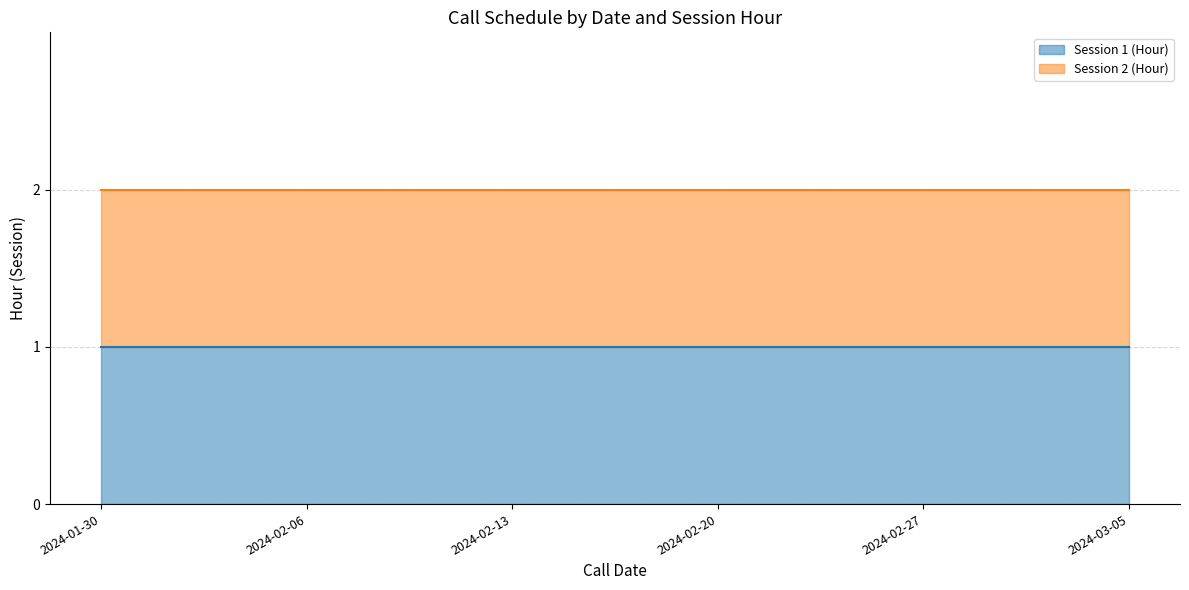

Reading right to left, what are all the values shown in this chart?

Session 1 (Hour): 2024-03-05=1	2024-02-27=1	2024-02-20=1	2024-02-13=1	2024-02-06=1	2024-01-30=1
Session 2 (Hour): 2024-03-05=2	2024-02-27=2	2024-02-20=2	2024-02-13=2	2024-02-06=2	2024-01-30=2